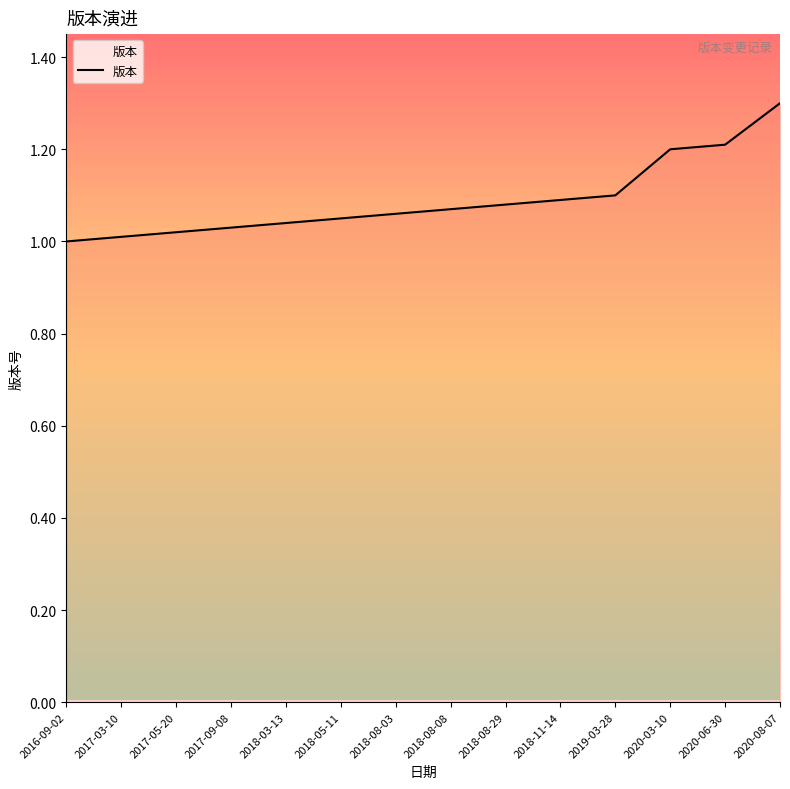

What position from the right is 2016-09-02?

14